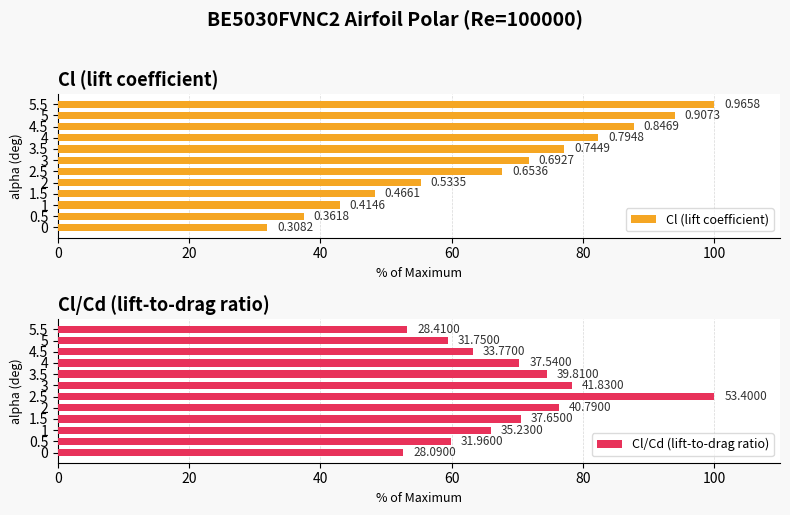

The Cl/Cd (lift-to-drag ratio) series shows 49.1 at 3. True or false?

False